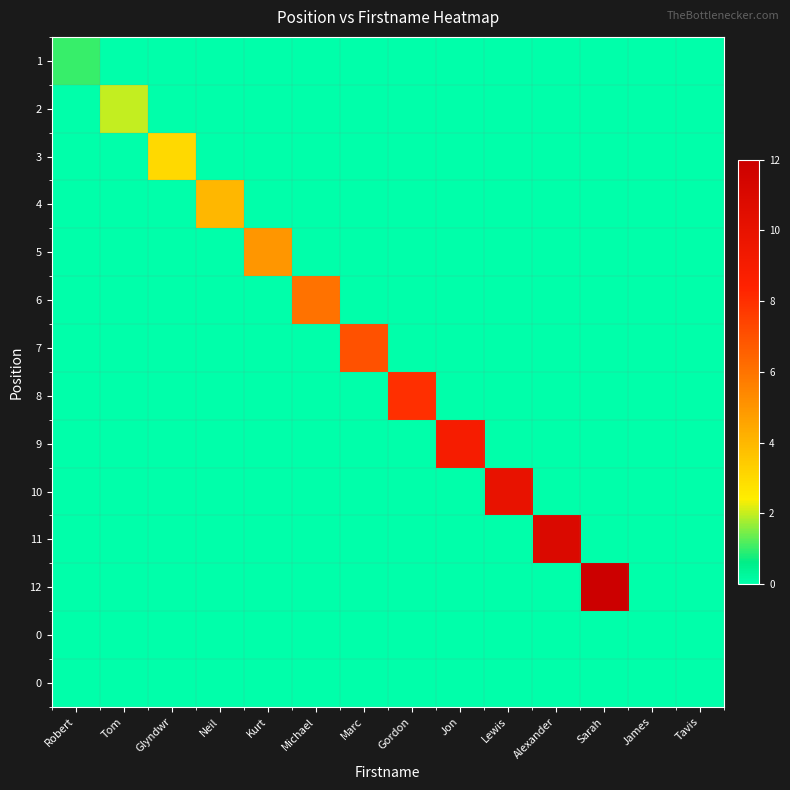

At which category is the sum across all series the highest?

Sarah